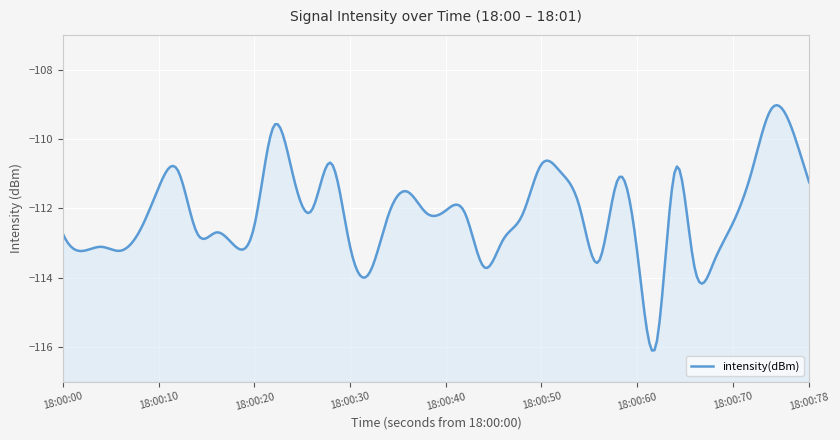

How many points are lower than both their immediate neighbors (excluding endpoints)?

11